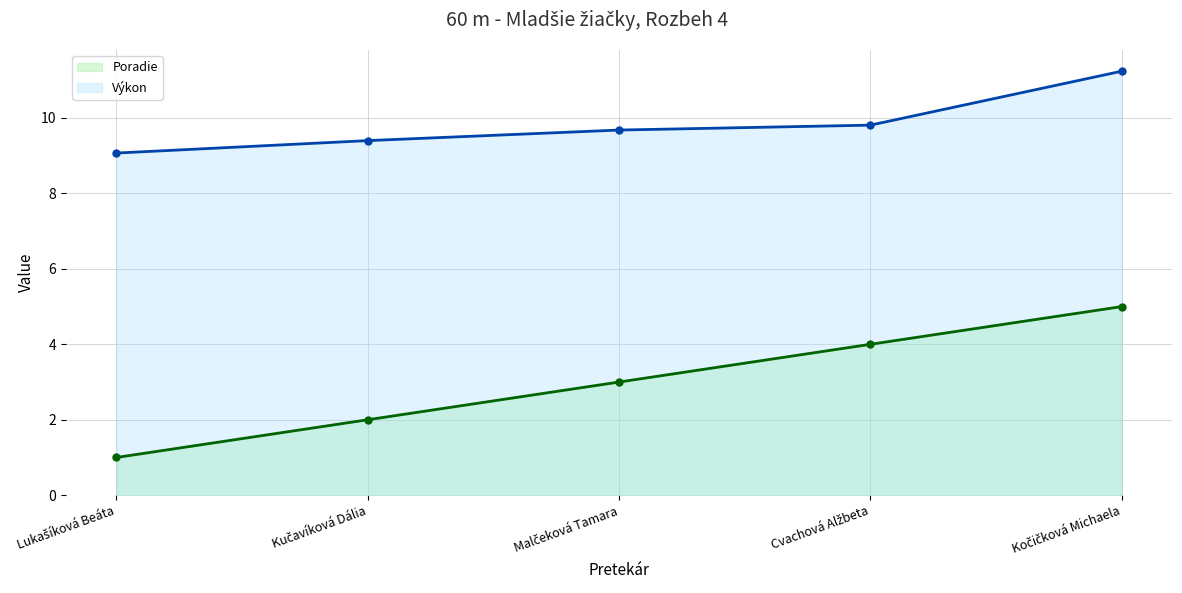

Which category has the highest value in the Výkon_line series?

Kočičková Michaela